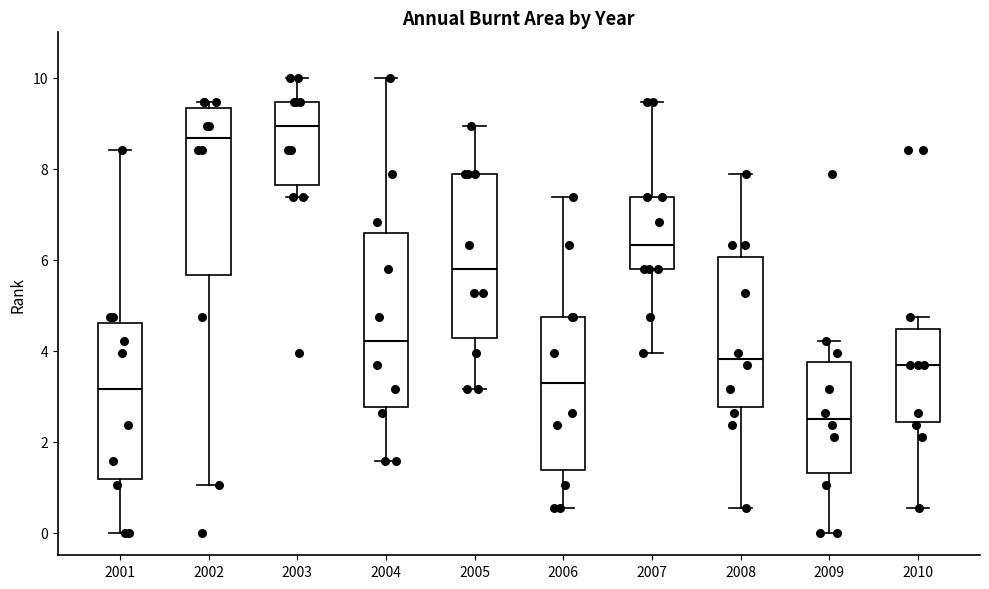

Where does the lower whisker of the box at x = 2001 end on the y-axis? The values are not printed on the chart, so give them approximately, as read against the axis.

0.0